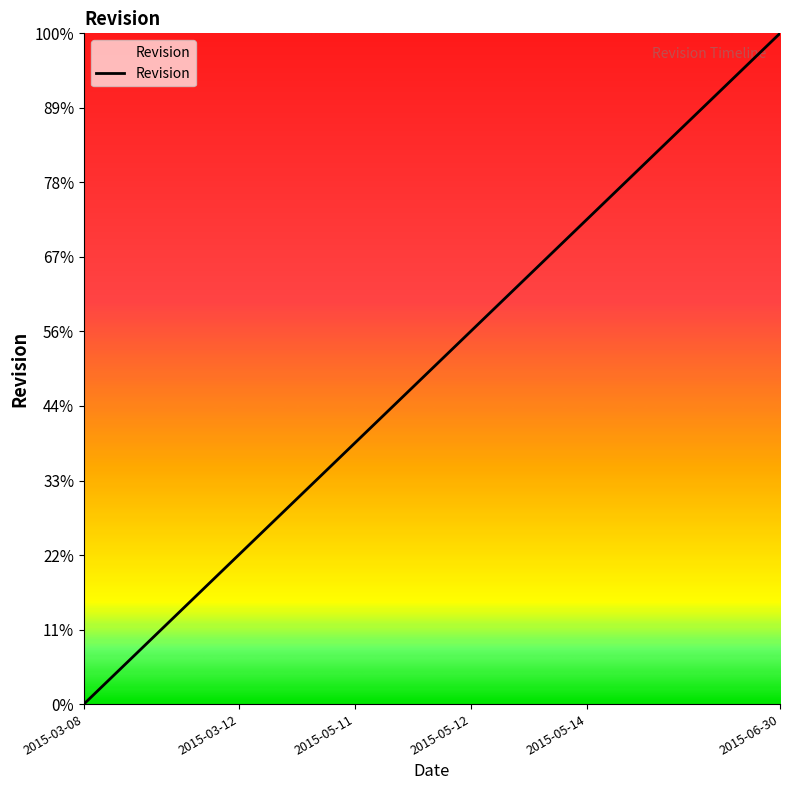

Is this an area chart (filled region under the line)?

Yes